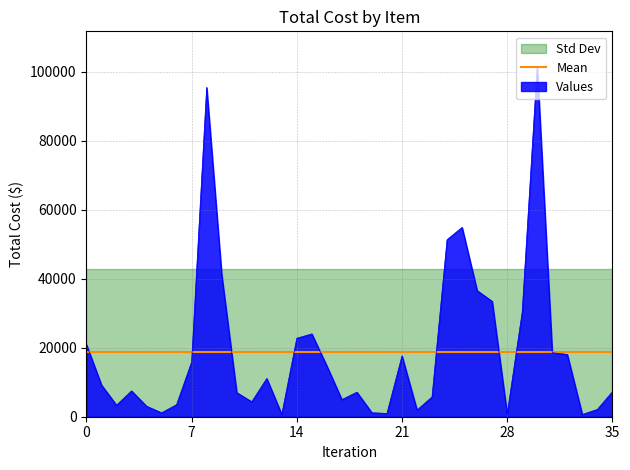

How many points are lower than both their immediate neighbors (excluding endpoints)?

9